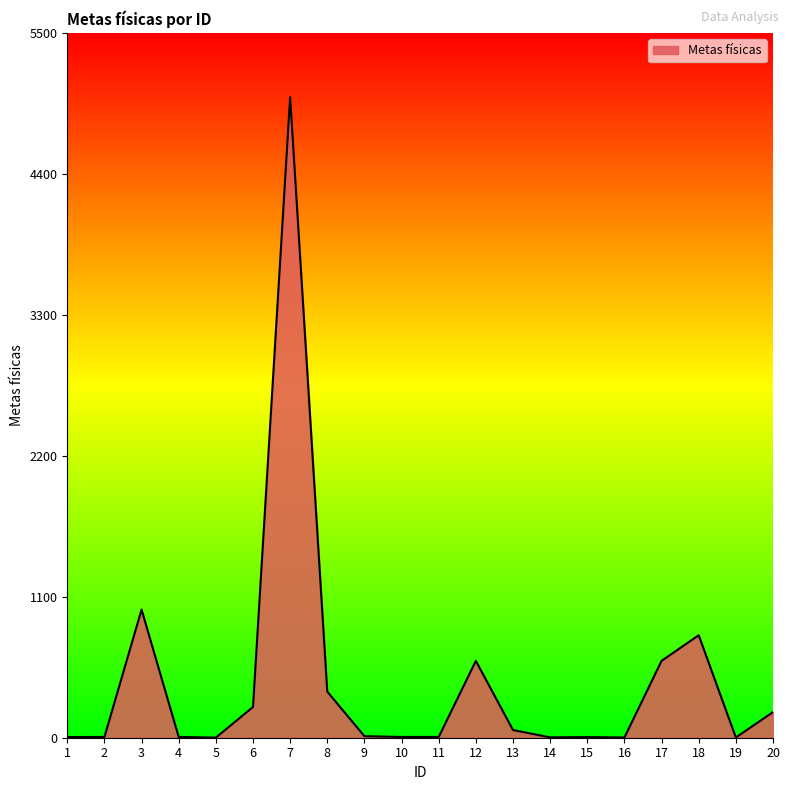

The value at 8 is 360. True or false?

True